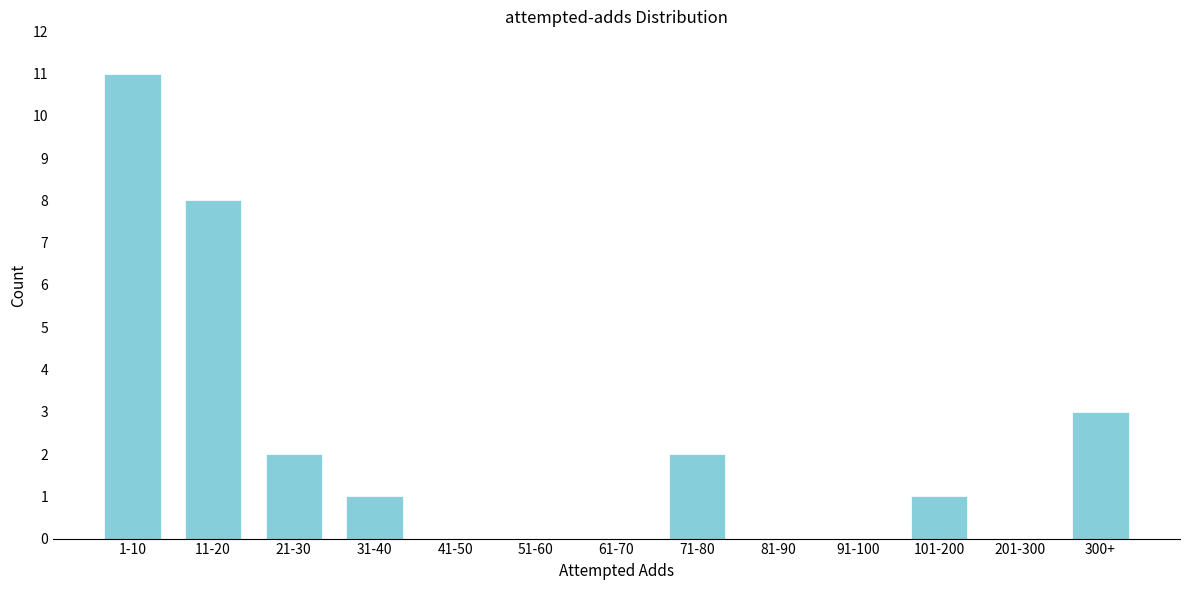

Reading left to right, list all the values displayed in this chart.

1-10=11	11-20=8	21-30=2	31-40=1	41-50=0	51-60=0	61-70=0	71-80=2	81-90=0	91-100=0	101-200=1	201-300=0	300+=3